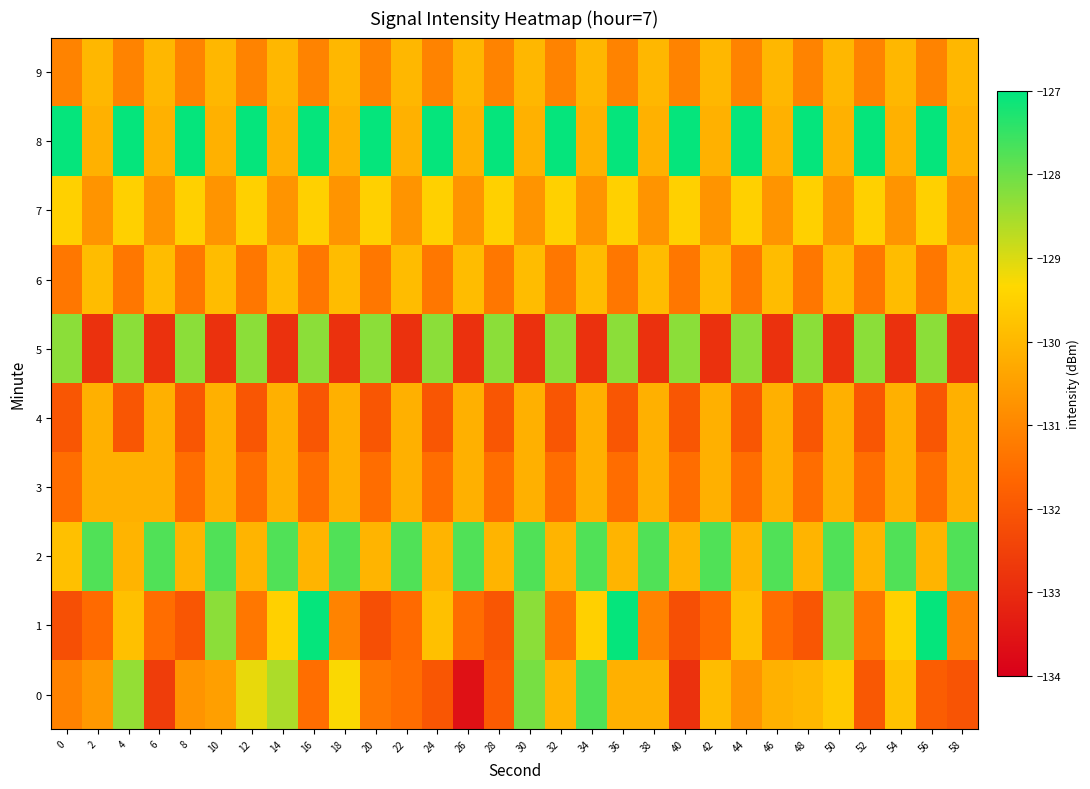

Rank the series by their maximum value, from lowest to highest.

4, 3, 9, 6, 7, 5, 0, 2, 1, 8